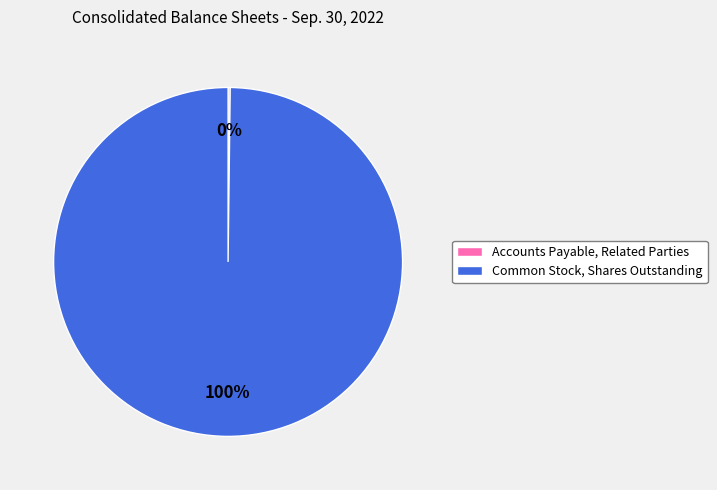

To the nearest percent, what percentage of the pie is Common Stock, Shares Outstanding?

100%